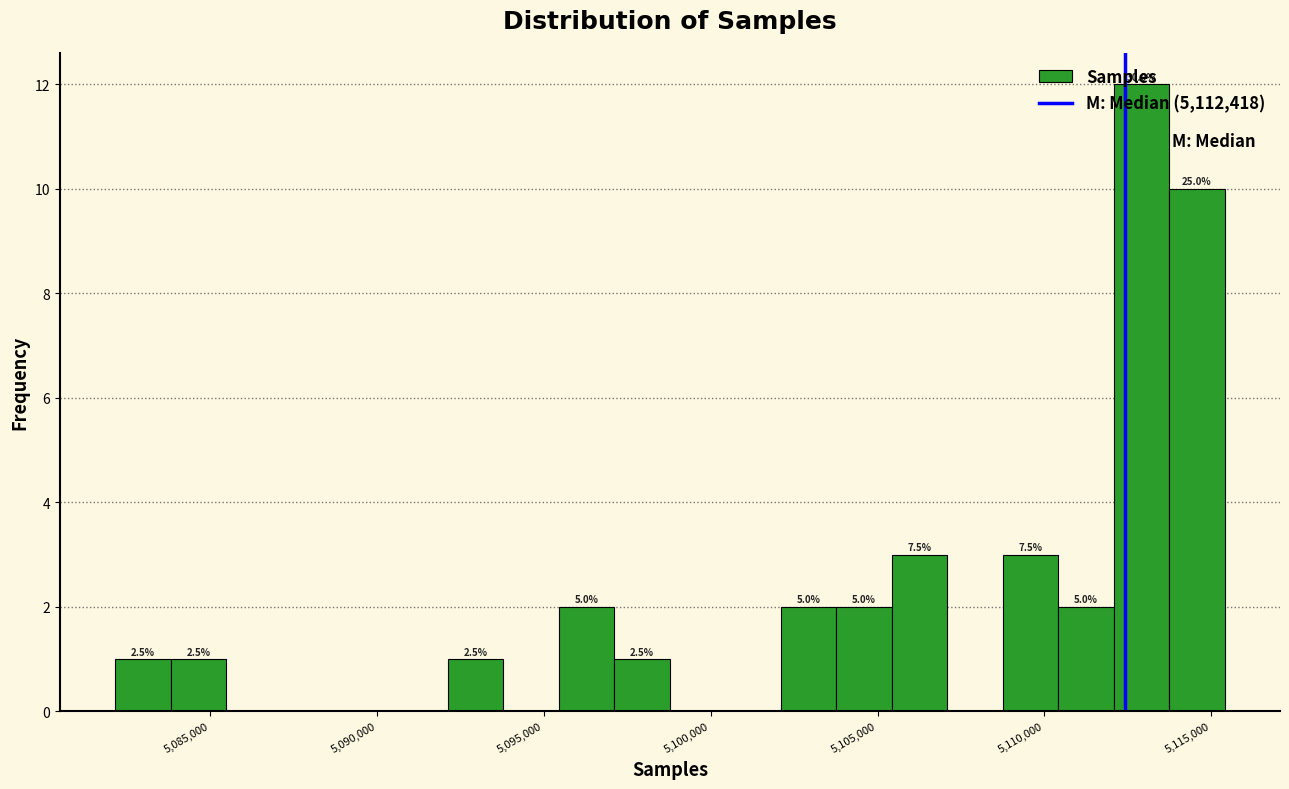

Around what value on the x-axis is the tallest bar? Give the approximate position of its centre, as read against the axis.

5113000